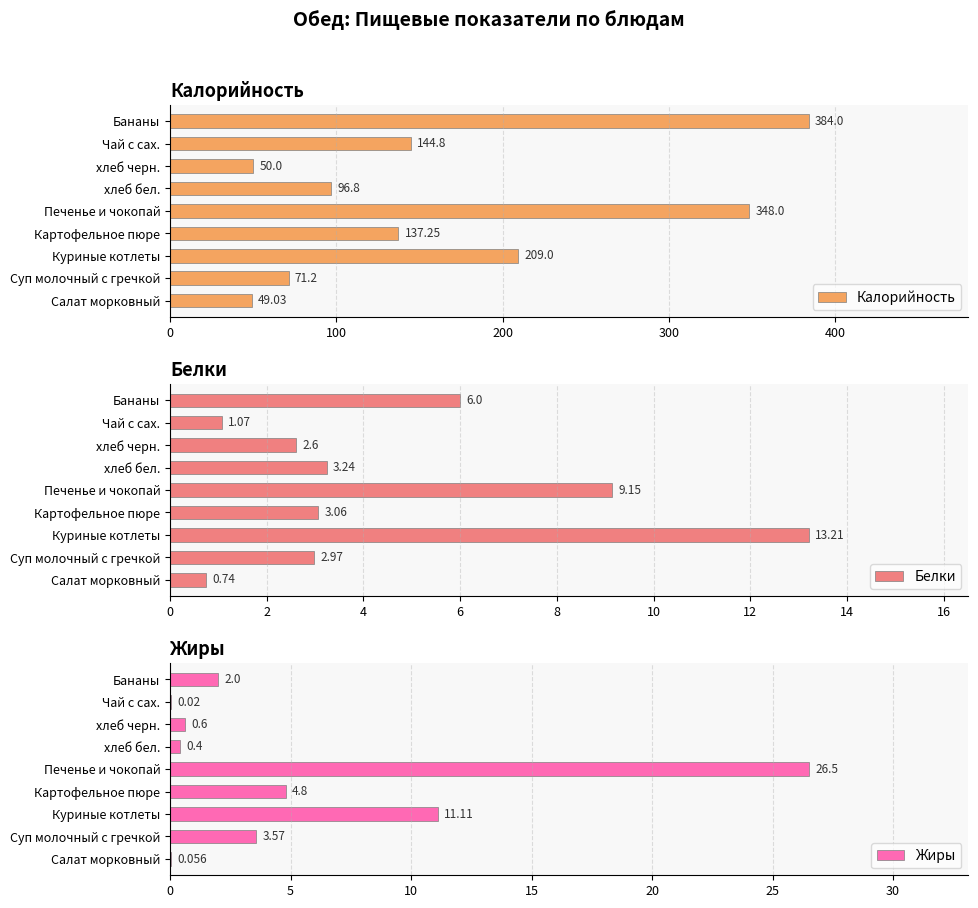

What is the sum of all Калорийность values?

1490.1